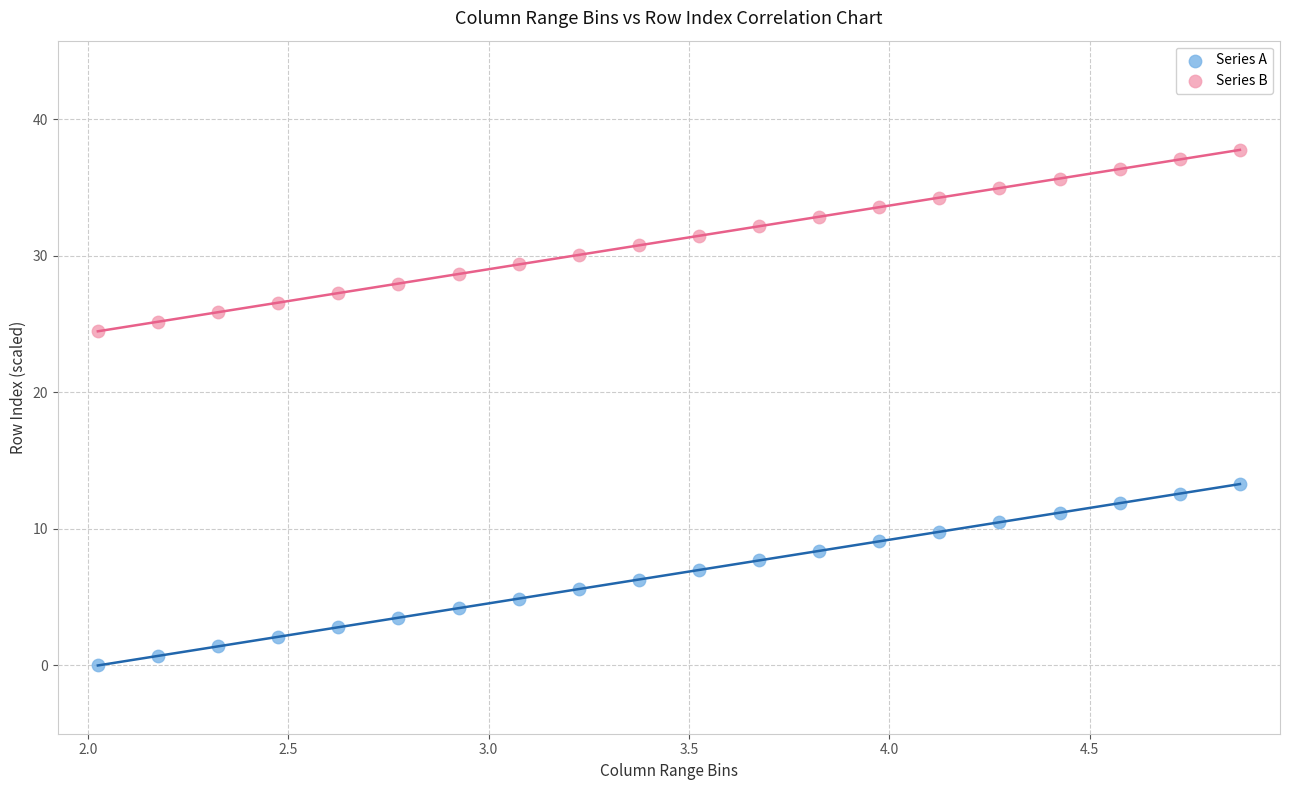

Across all series, what Y value is closest to 18?

13.3